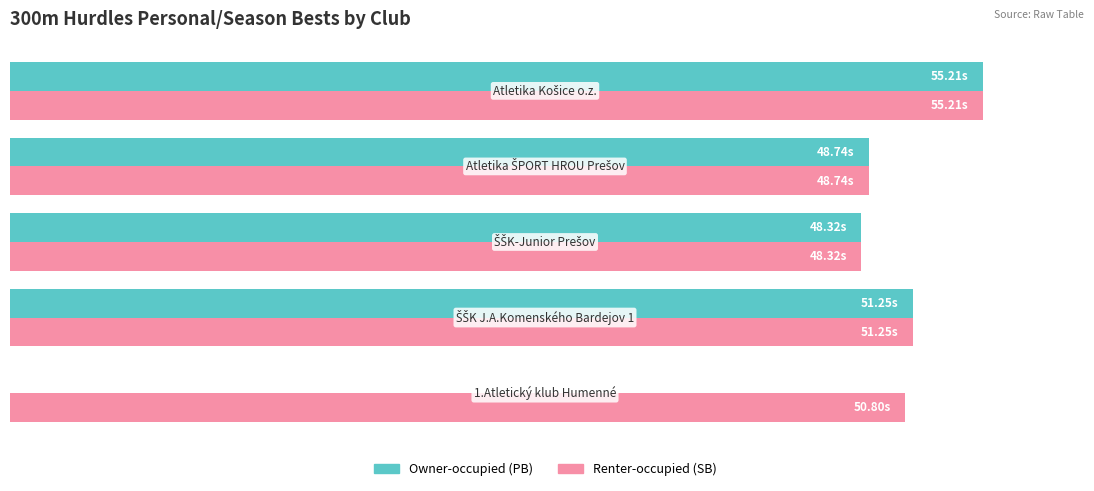

What are all the series names shown in the legend?

Owner-occupied (PB), Renter-occupied (SB)